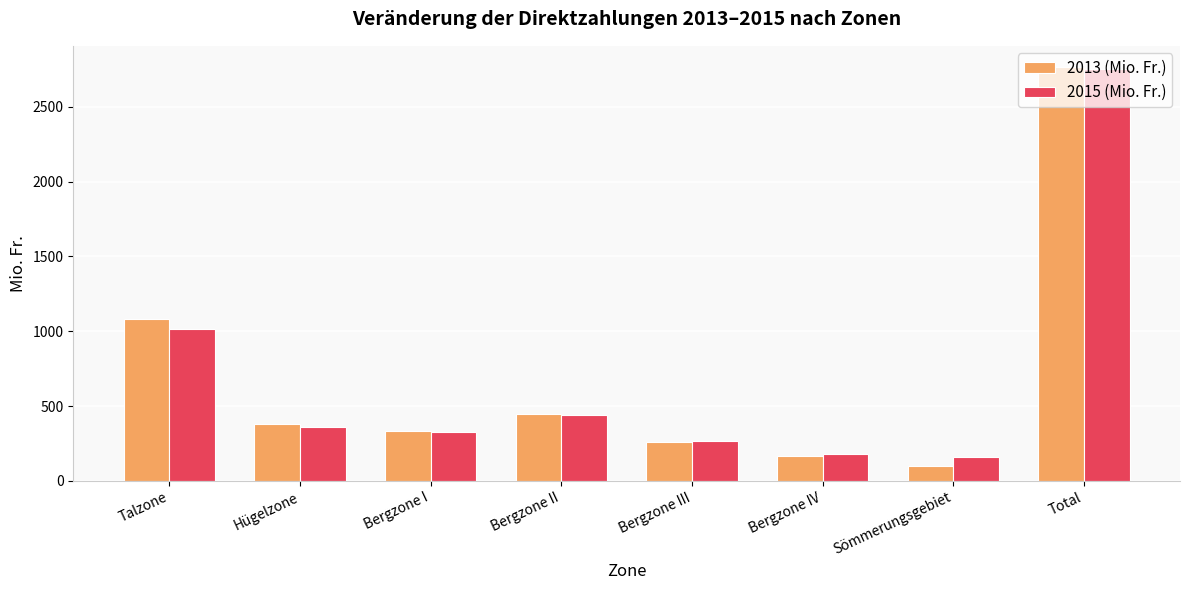

What is the label of the 6th bar from the left?

Bergzone IV